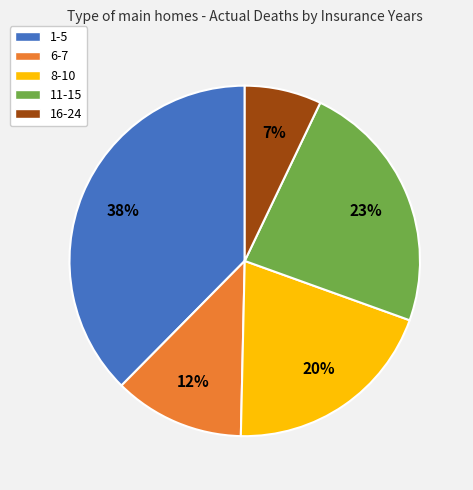

Which slice is the largest?

1-5